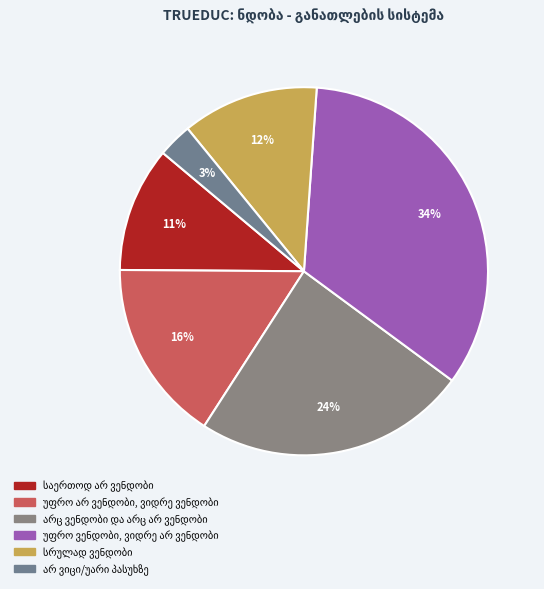

To the nearest percent, what portion does უფრო არ ვენდობი, ვიდრე ვენდობი represent?

16%